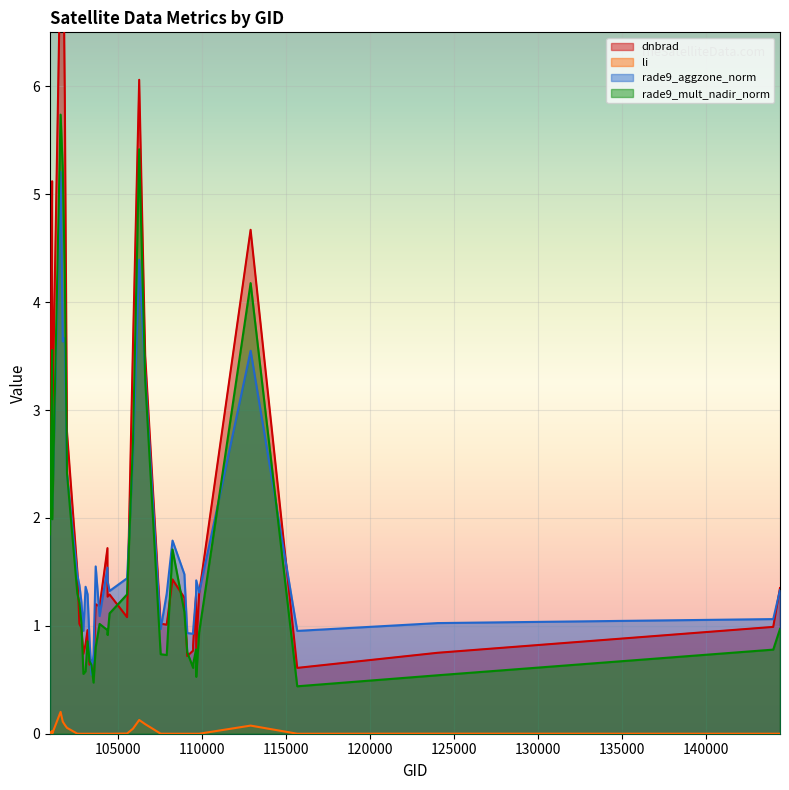

Which series has the widest spread of values?

dnbrad